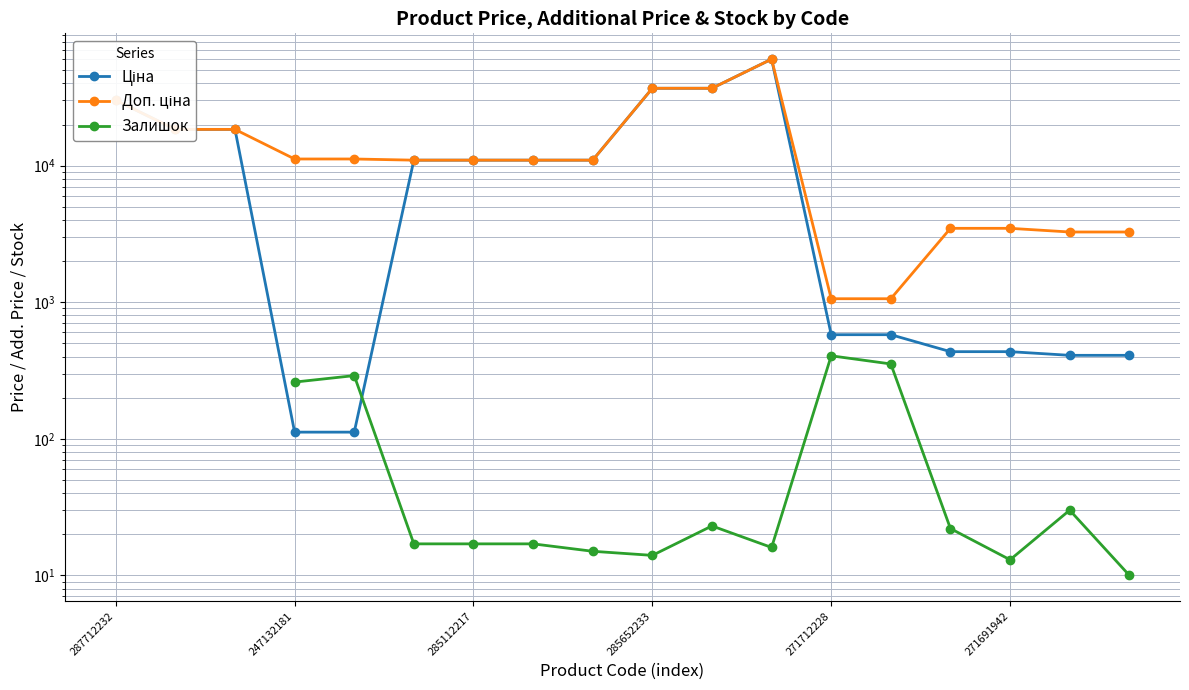

True or false: Ціна and Залишок cross at least once.

True